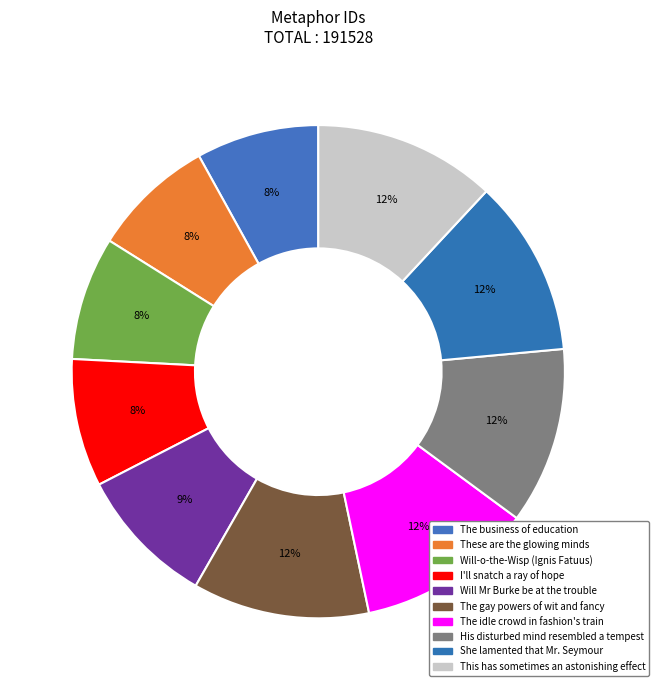

To the nearest percent, what percentage of the pie is The gay powers of wit and fancy?

12%